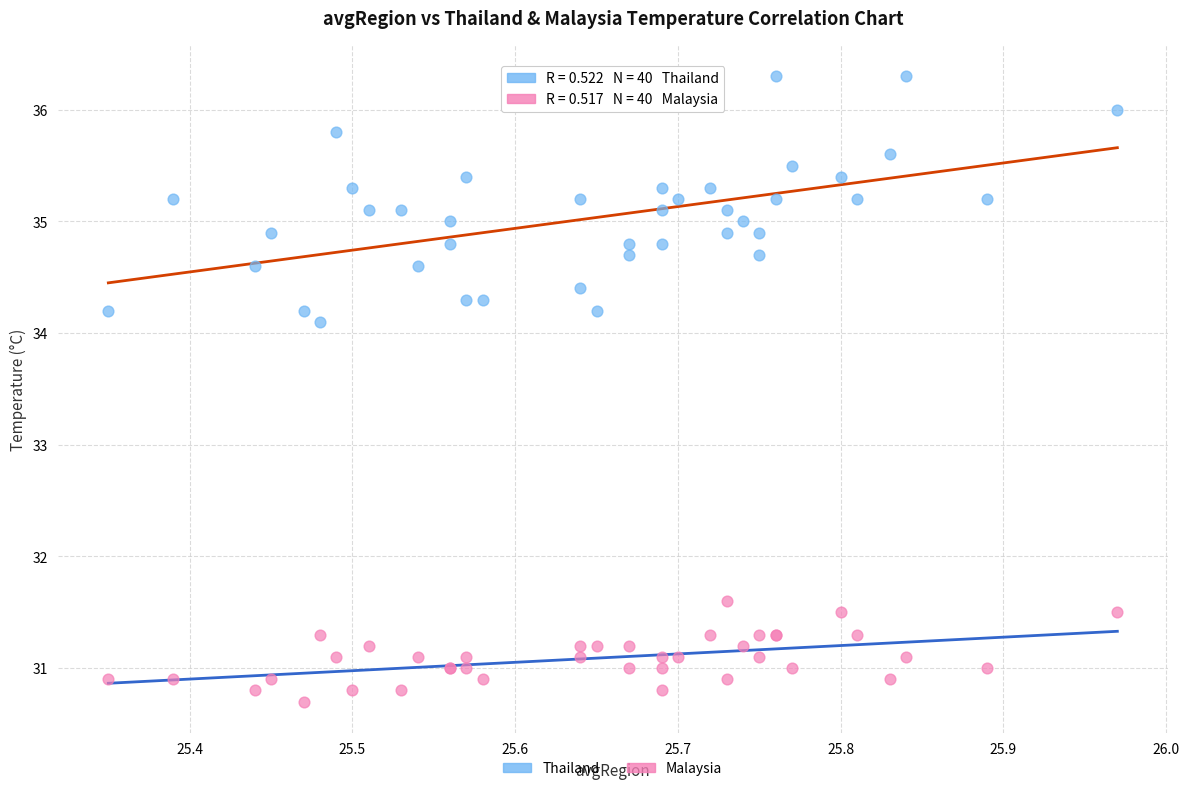

Which series has the largest Y range (max minus min)?

Thailand